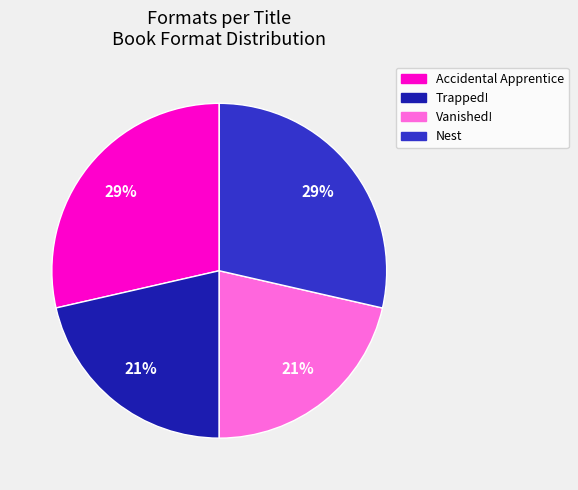

True or false: Trapped! accounts for 21% of the total.

True